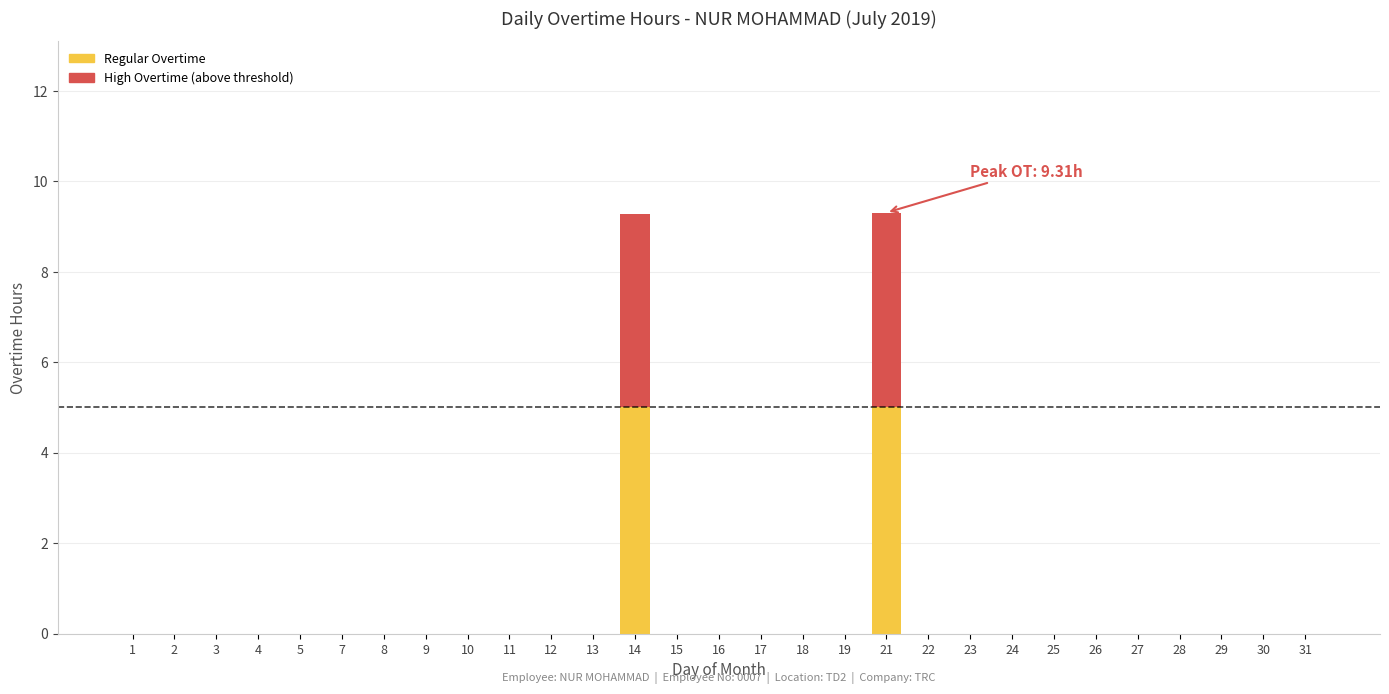

What is the maximum value for Regular Overtime?

5.0